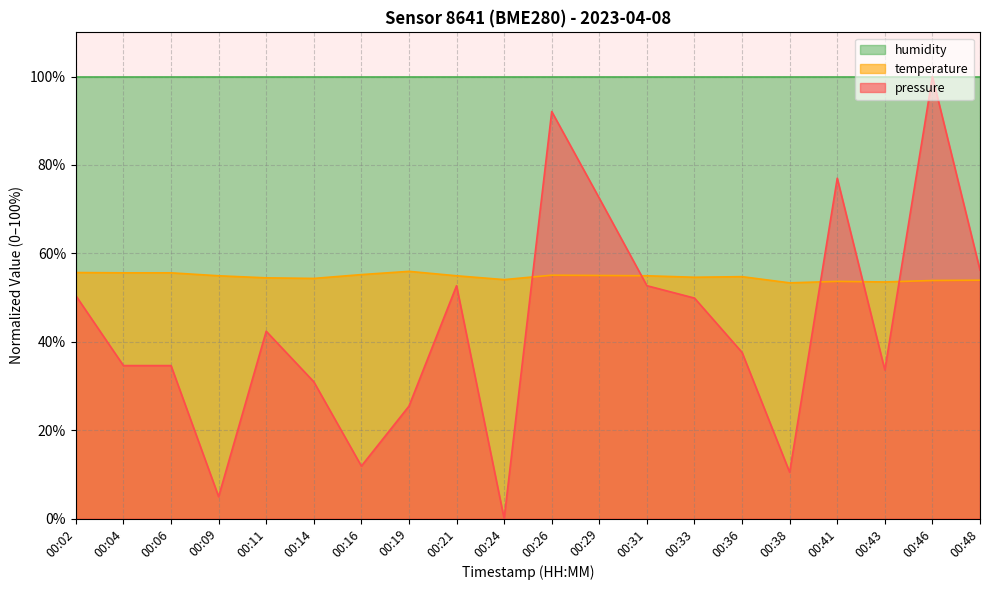

What is the difference between the maximum and minimum values in the temperature series?

2.6